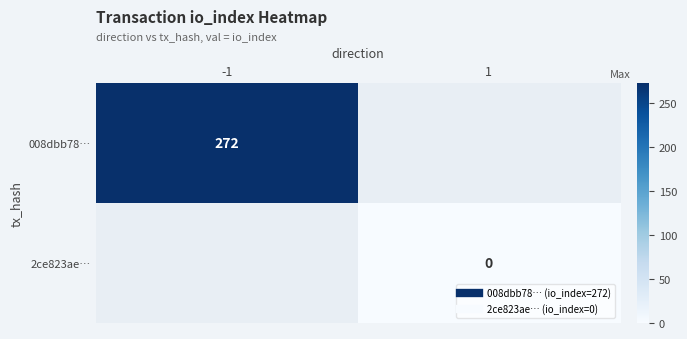

Between 1 and -1, which is larger?

-1